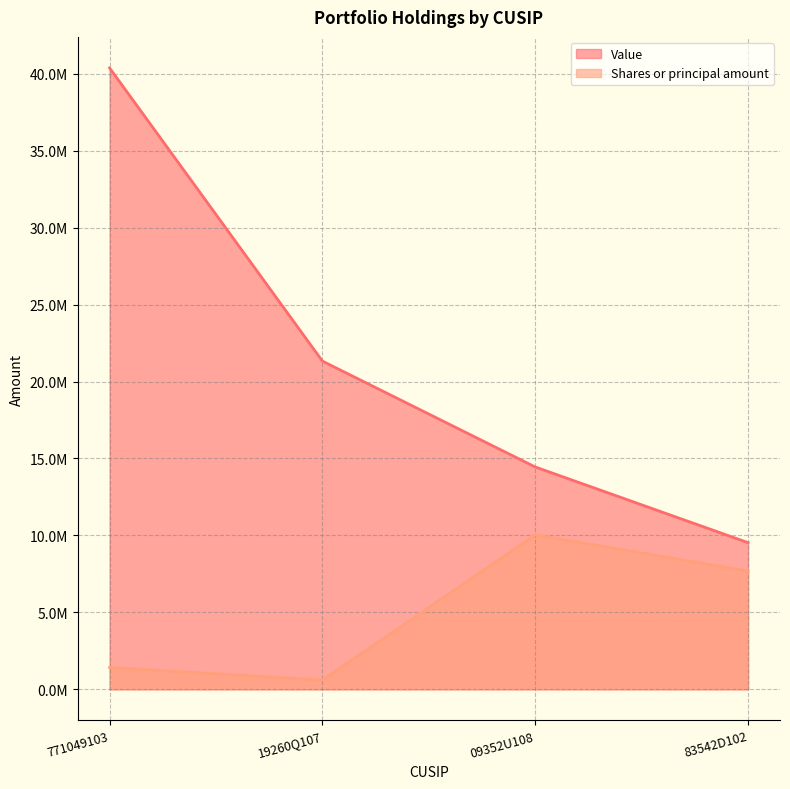

The value of Value at 19260Q107 is 35580876. True or false?

False